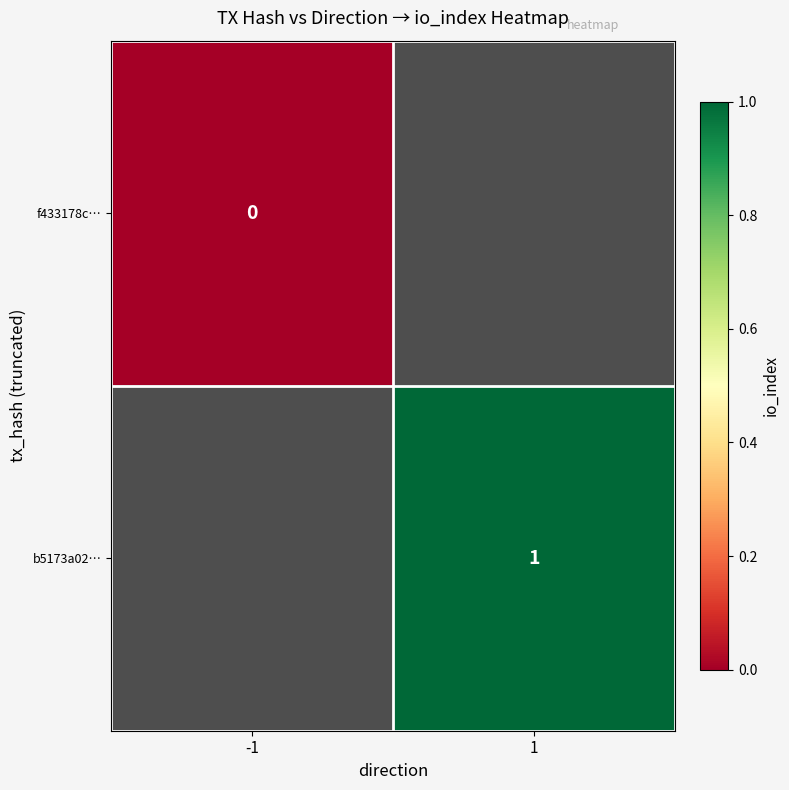

How many series are shown in this chart?

2